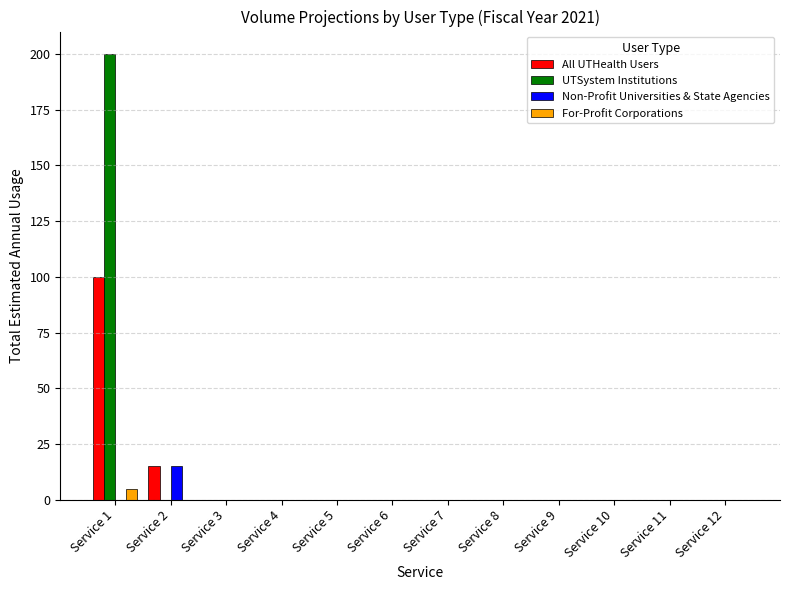

At which category is the sum across all series the highest?

Service 1